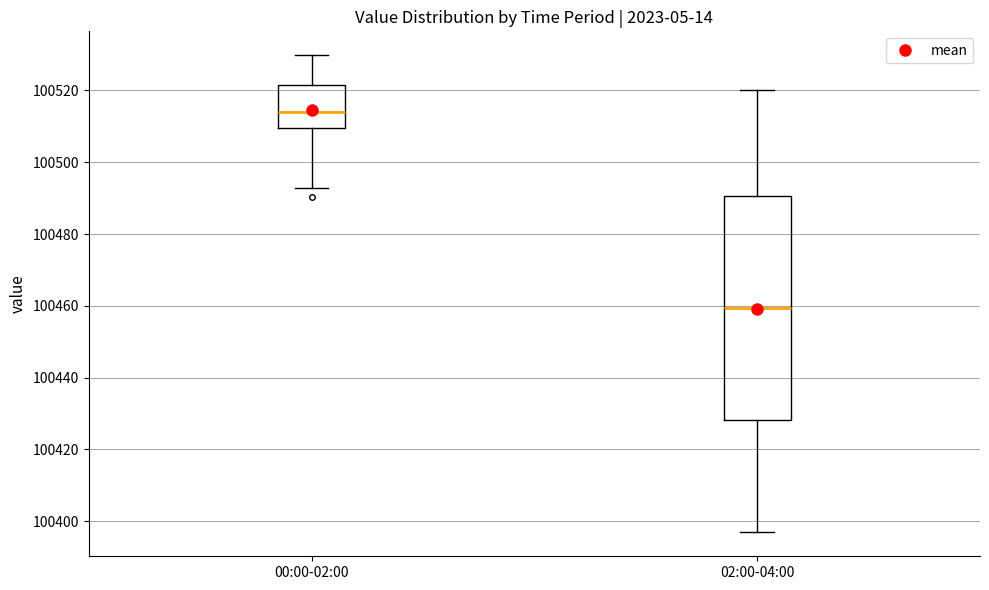

Where does the lower whisker of the box for 00:00-02:00 end on the y-axis? The values are not printed on the chart, so give them approximately, as read against the axis.

100492